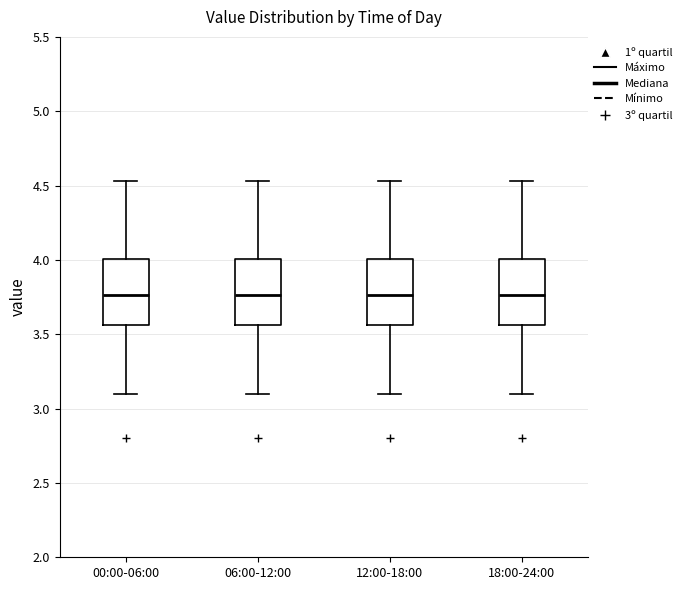

Where does the upper whisker of the box for 06:00-12:00 end on the y-axis? The values are not printed on the chart, so give them approximately, as read against the axis.

4.55